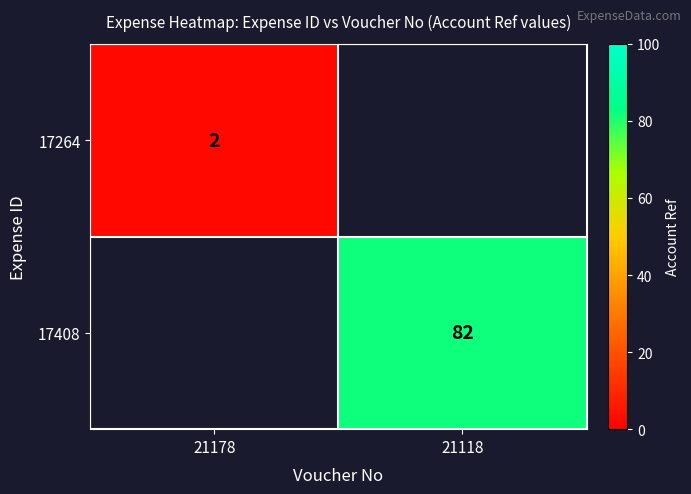

Is the value of 17264 at 21178 greater than the value of 17408 at 21118?

No